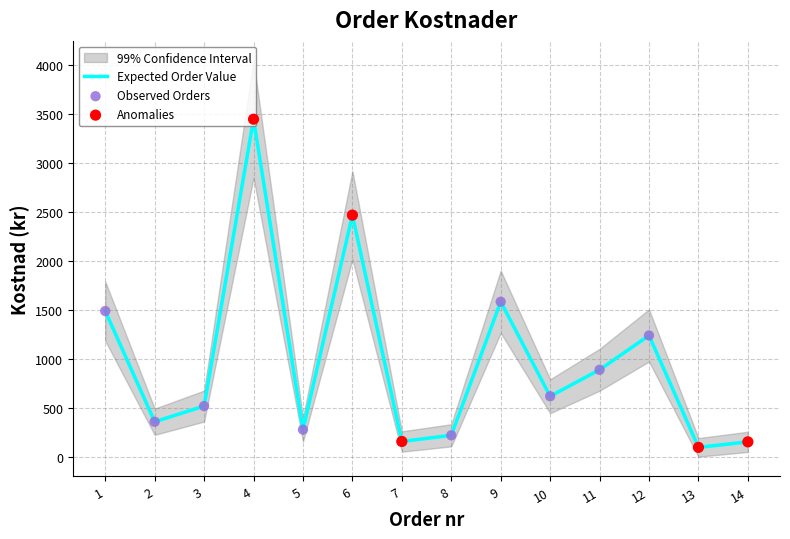

What is the lowest value of the Expected Order Value series?

99